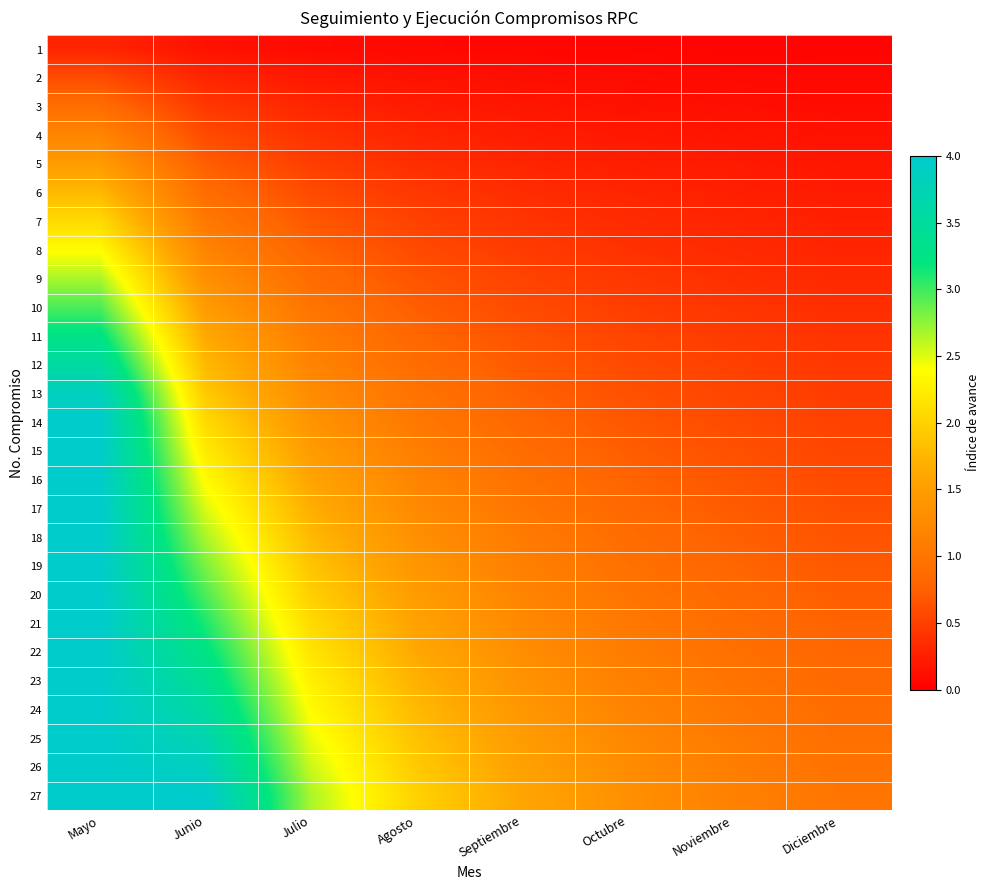

Between Diciembre and Septiembre, which is larger?

Septiembre